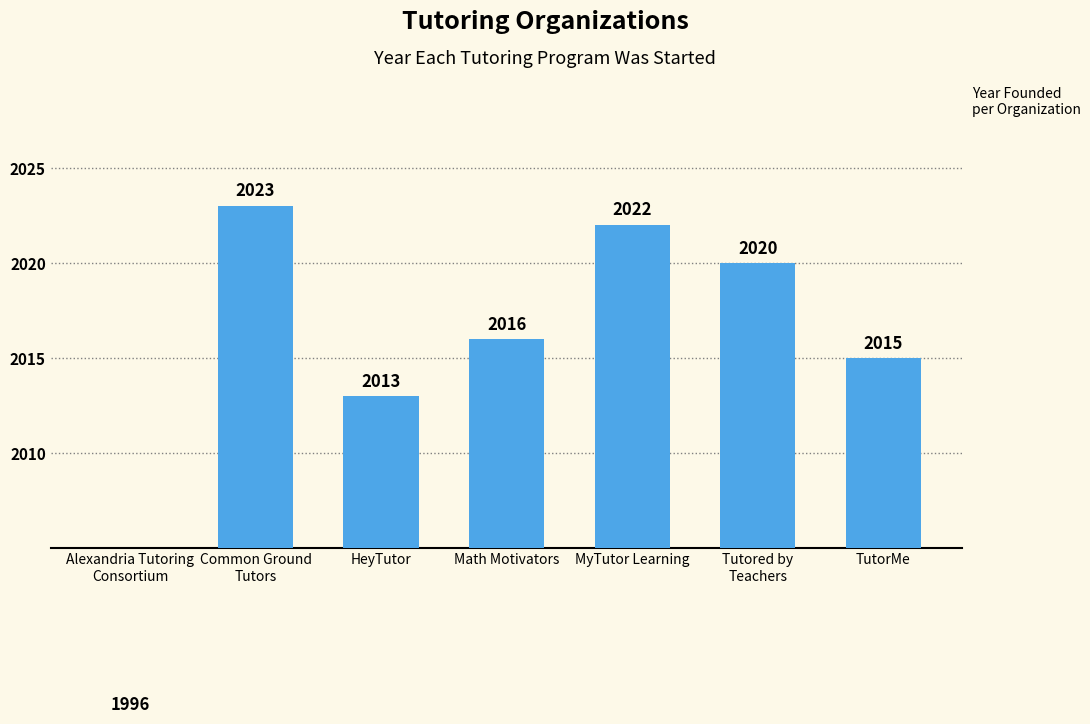

Are the bars horizontal?

No